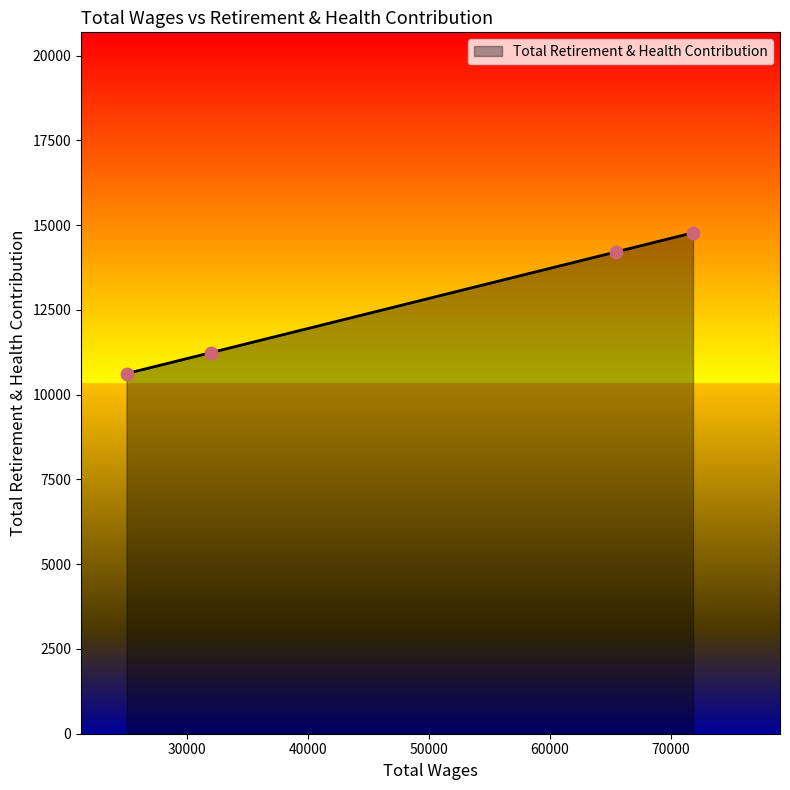

What is the difference between the maximum and second lowest values?

3535